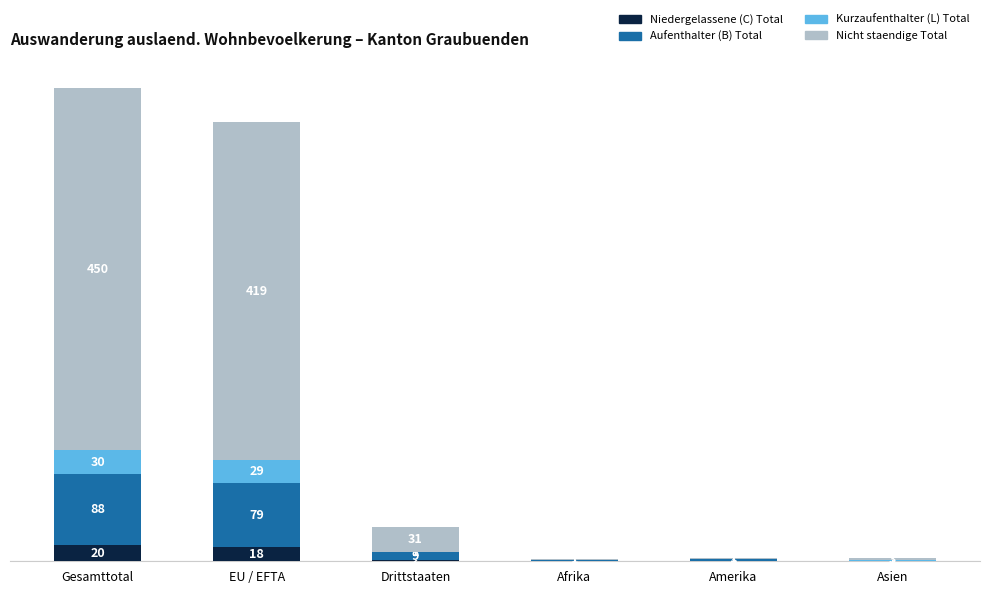

At which category is the sum across all series the highest?

Gesamttotal